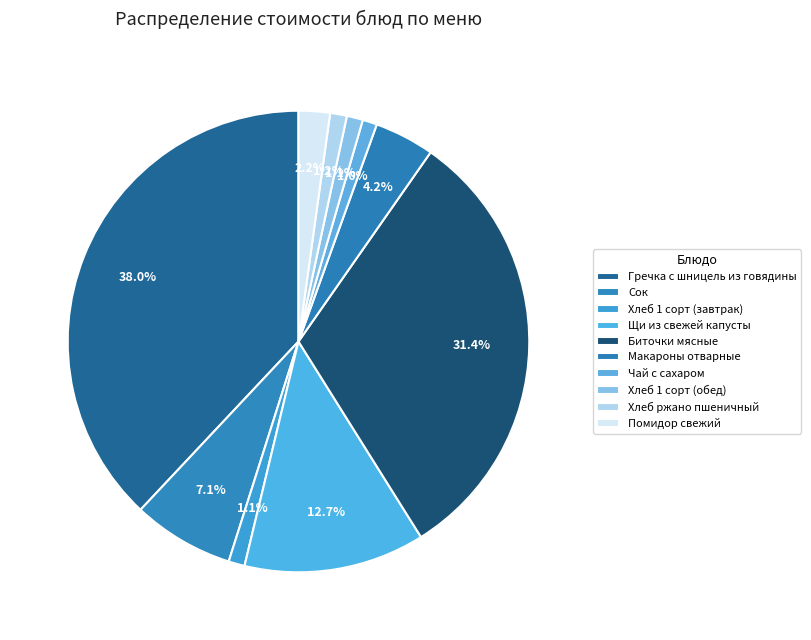

Is it true that Макароны отварные is 4% of the pie?

True